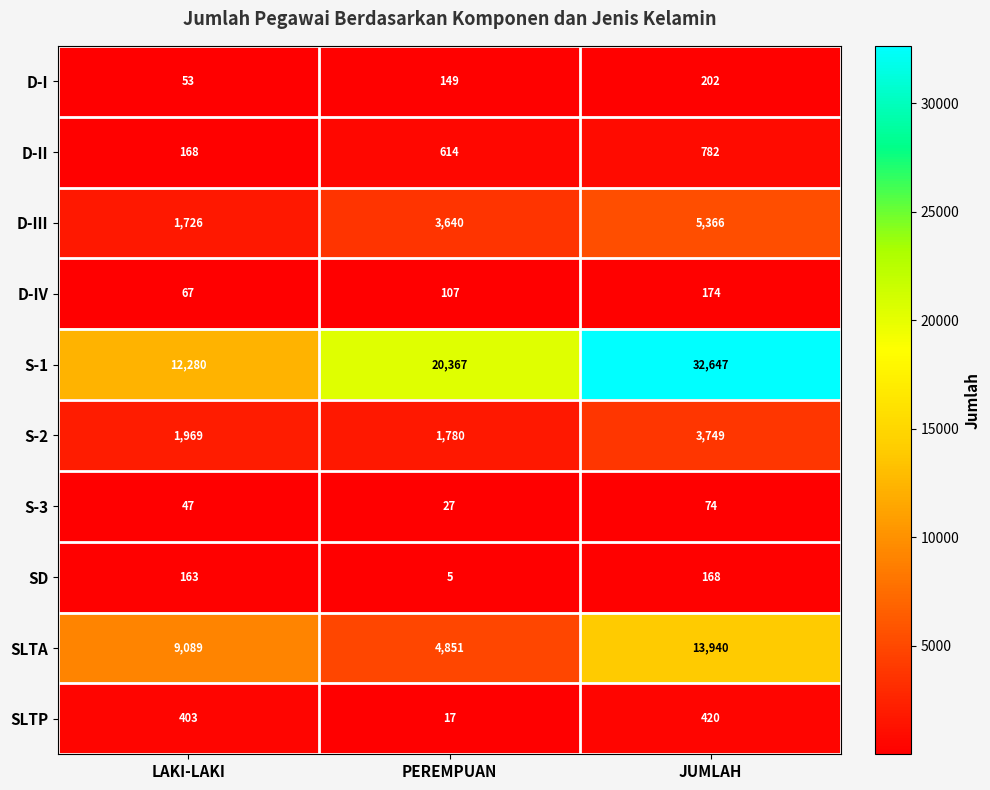

Reading right to left, extract all data points from this chart.

D-I: 202	149	53
D-II: 782	614	168
D-III: 5366	3640	1726
D-IV: 174	107	67
S-1: 32647	20367	12280
S-2: 3749	1780	1969
S-3: 74	27	47
SD: 168	5	163
SLTA: 13940	4851	9089
SLTP: 420	17	403